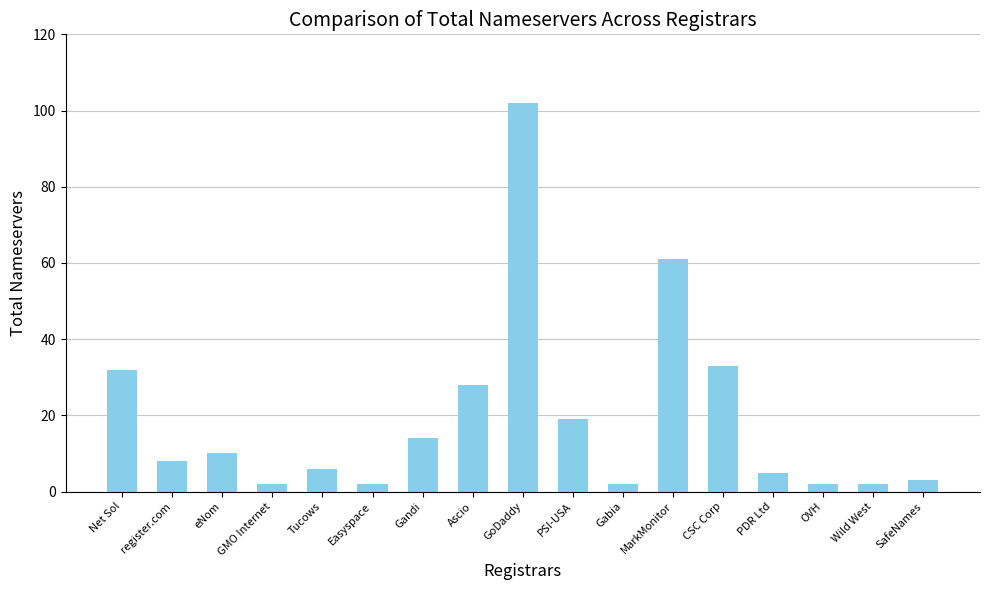

At which label is the value closest to 52?

MarkMonitor